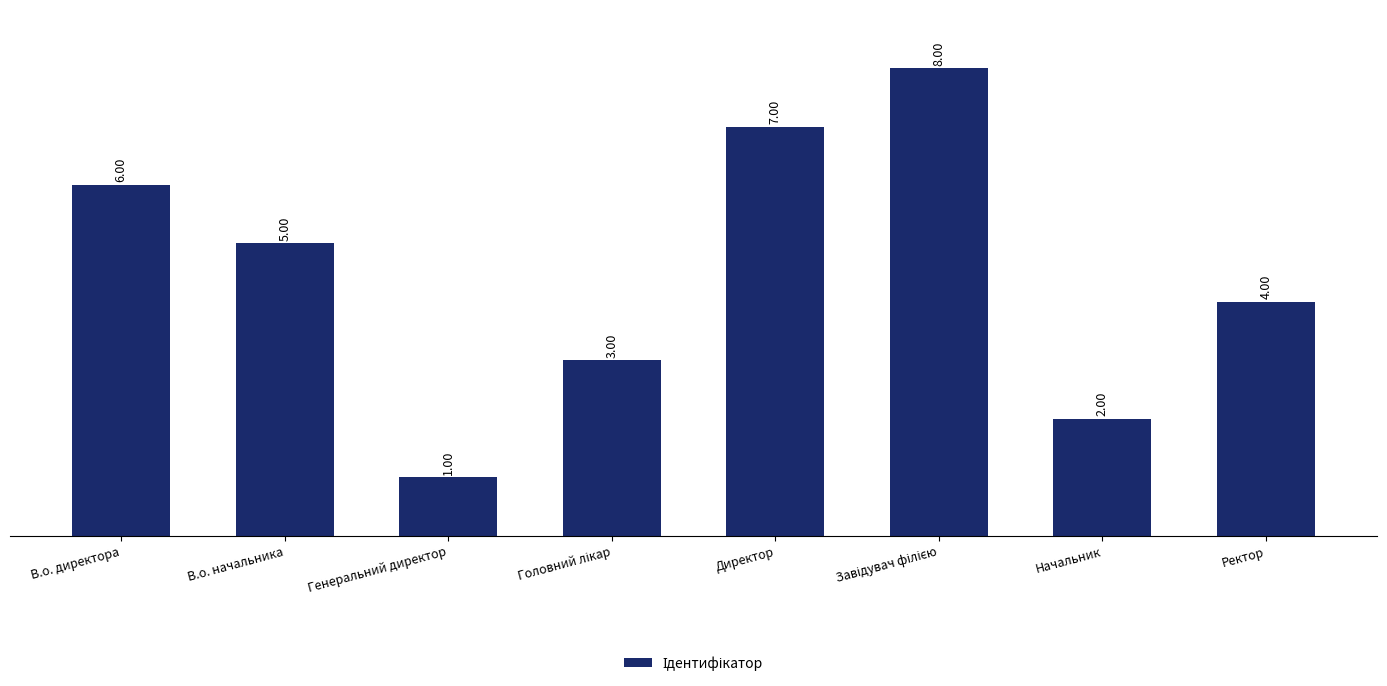

The value at Ректор is 4. True or false?

True